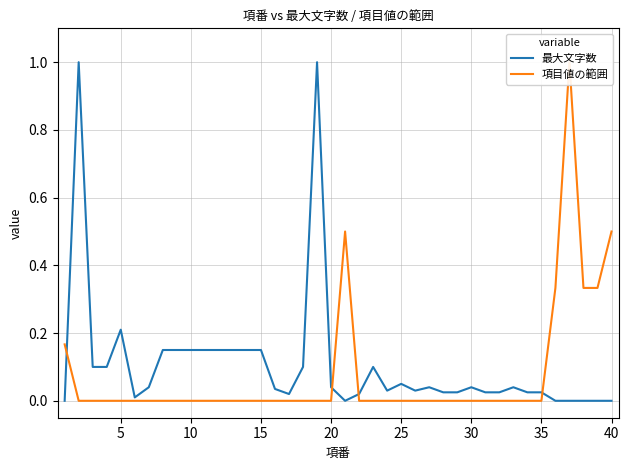

How many data points does each series have?

40